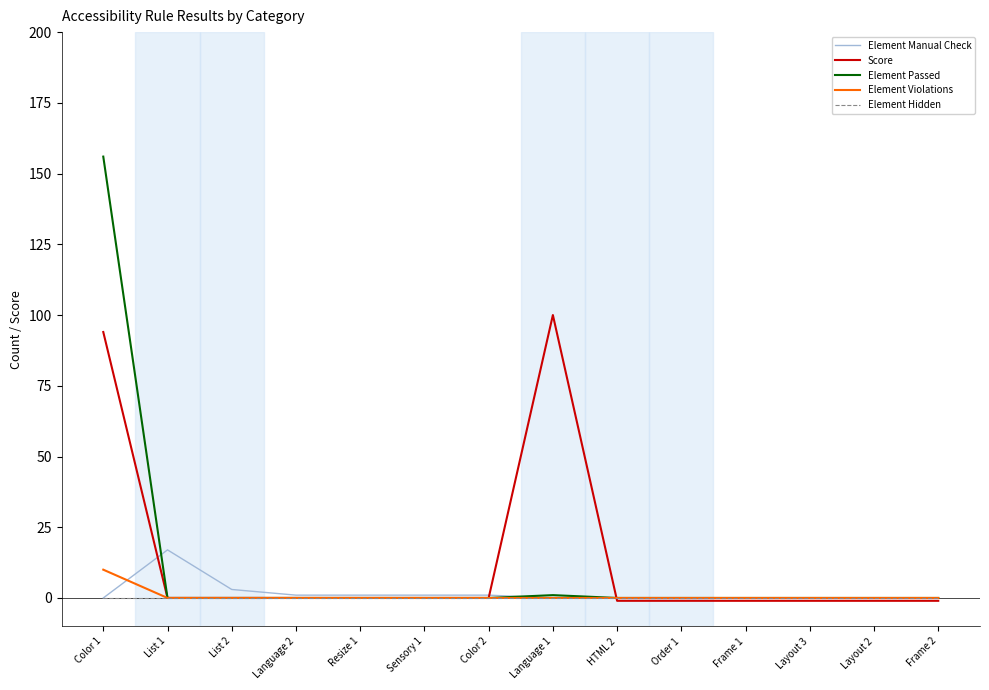

What is the spread (max minus min) of values at Frame 1?

1